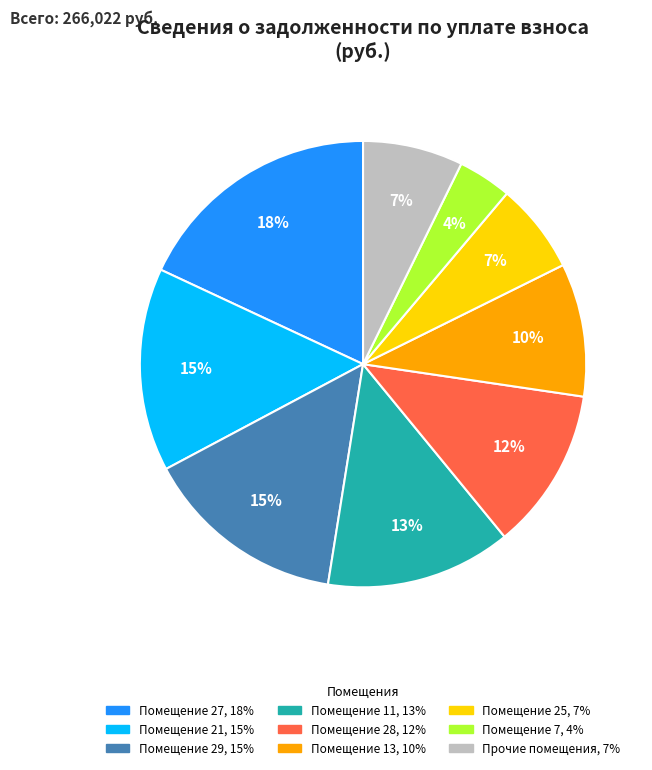

Is there any slice that represents more than half of the pie?

No